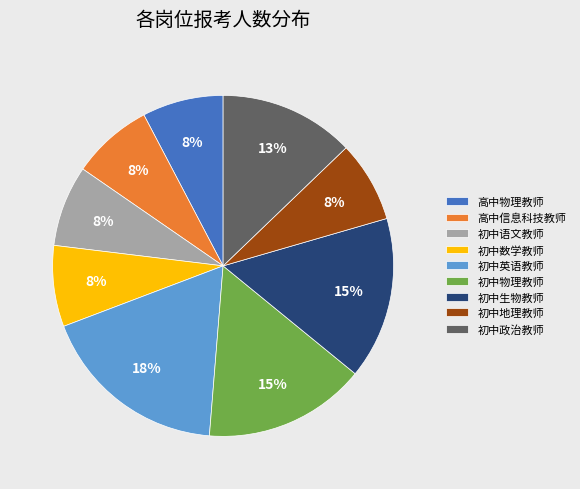

To the nearest percent, what is the combined percentage of 初中英语教师 and 高中物理教师?

26%